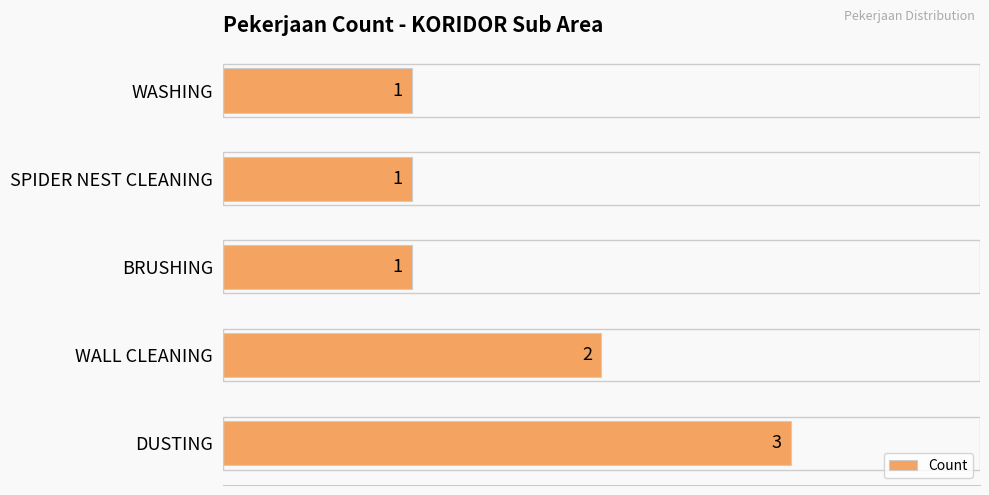

What is the smallest value displayed?

1